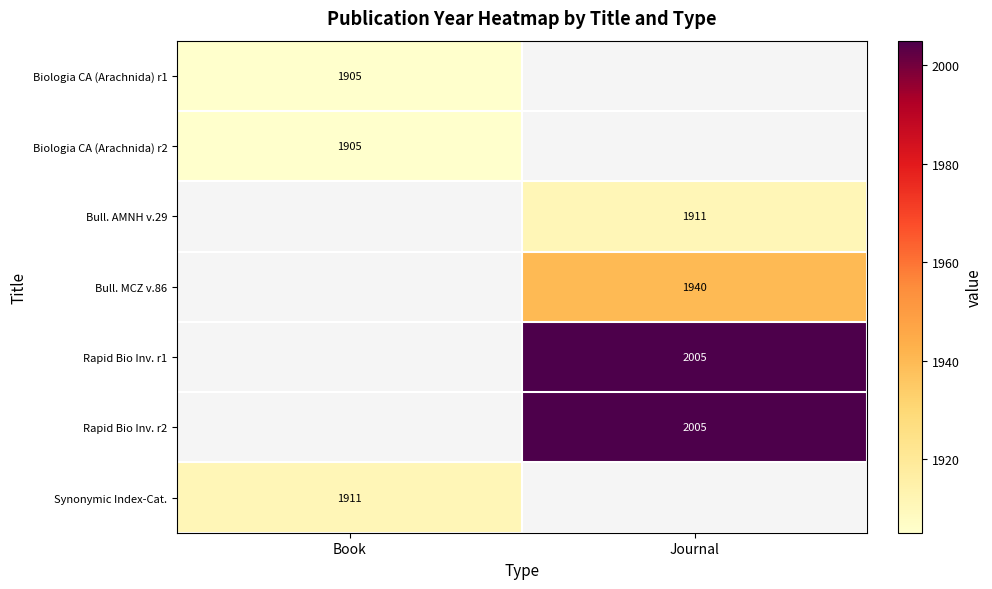

Is it true that Rapid Bio Inv. r1 equals 2005 at Journal?

True